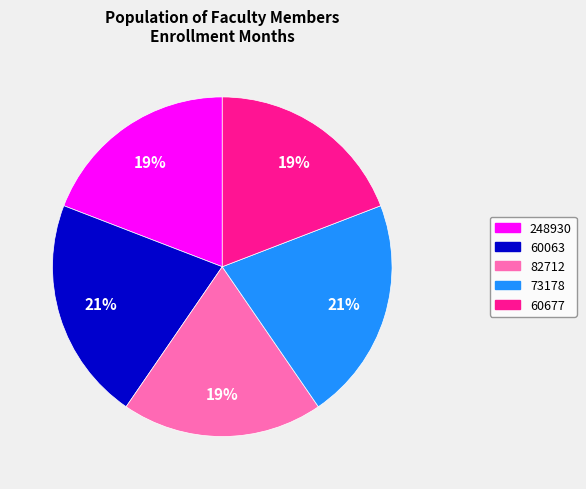

Do 60063 and 73178 together represent more than half of the pie?

No